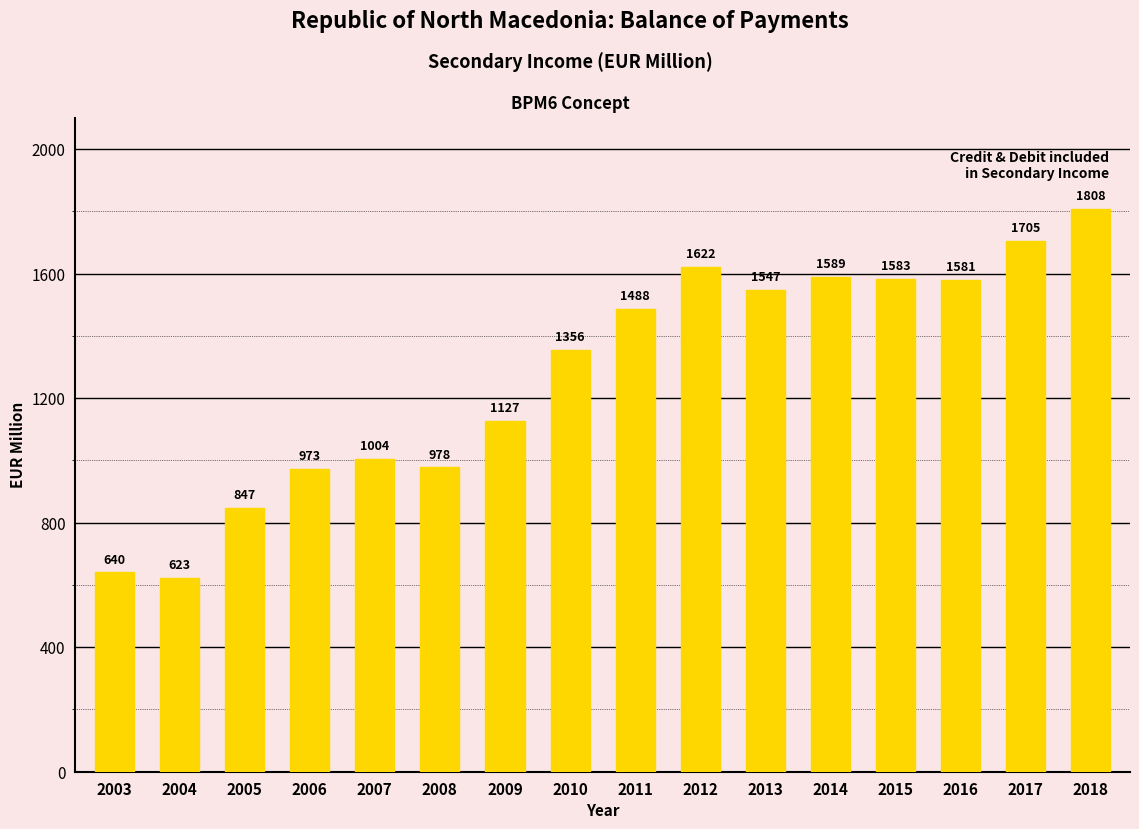

Rank the categories by value from highest to lowest.

2018, 2017, 2012, 2014, 2015, 2016, 2013, 2011, 2010, 2009, 2007, 2008, 2006, 2005, 2003, 2004